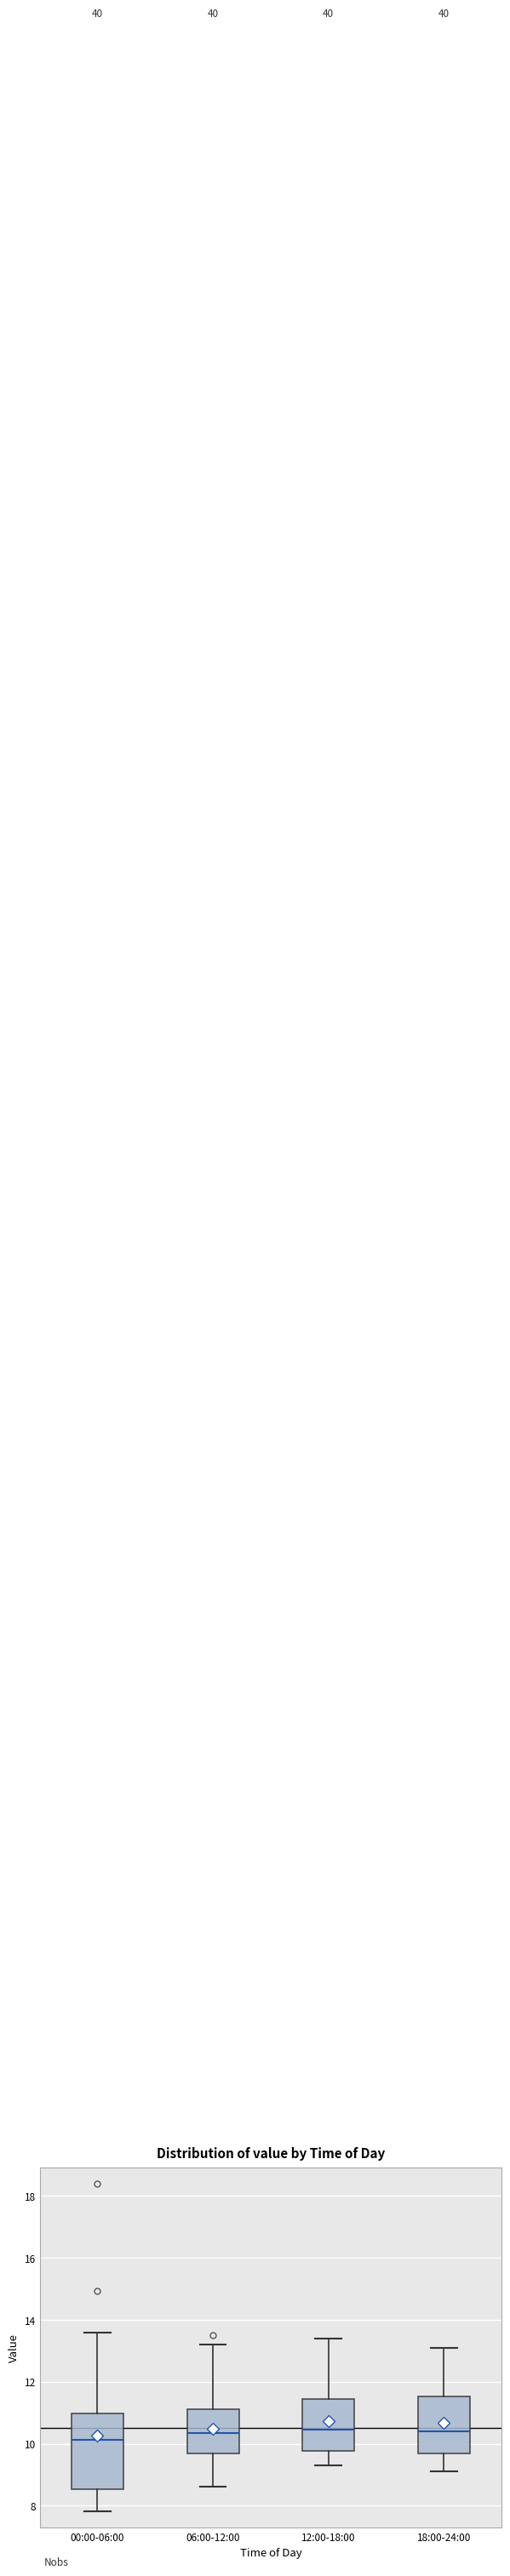

Which box's median line is the lowest?

00:00-06:00